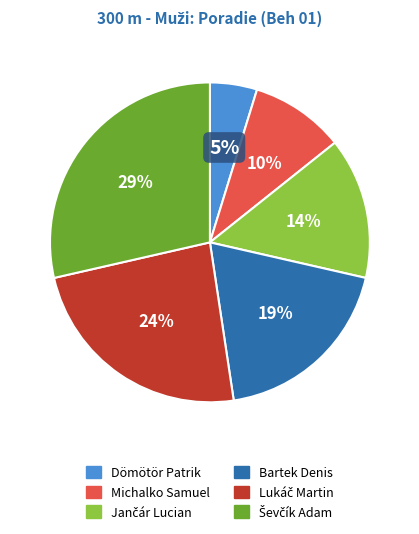

Combined, do Dömötör Patrik and Michalko Samuel account for over 50%?

No